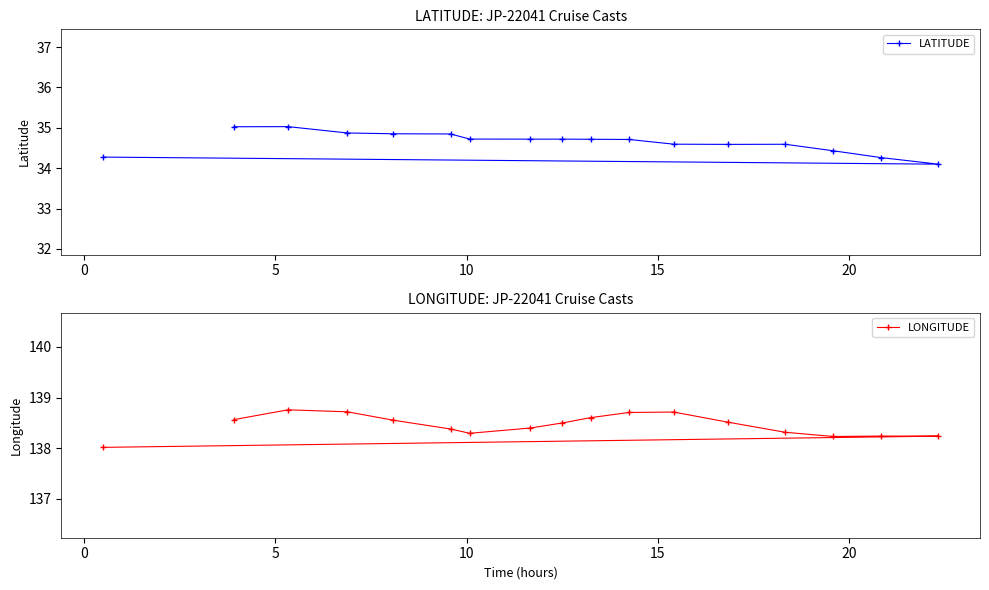

What is the value of the LATITUDE point at the 5th from the left?

34.9